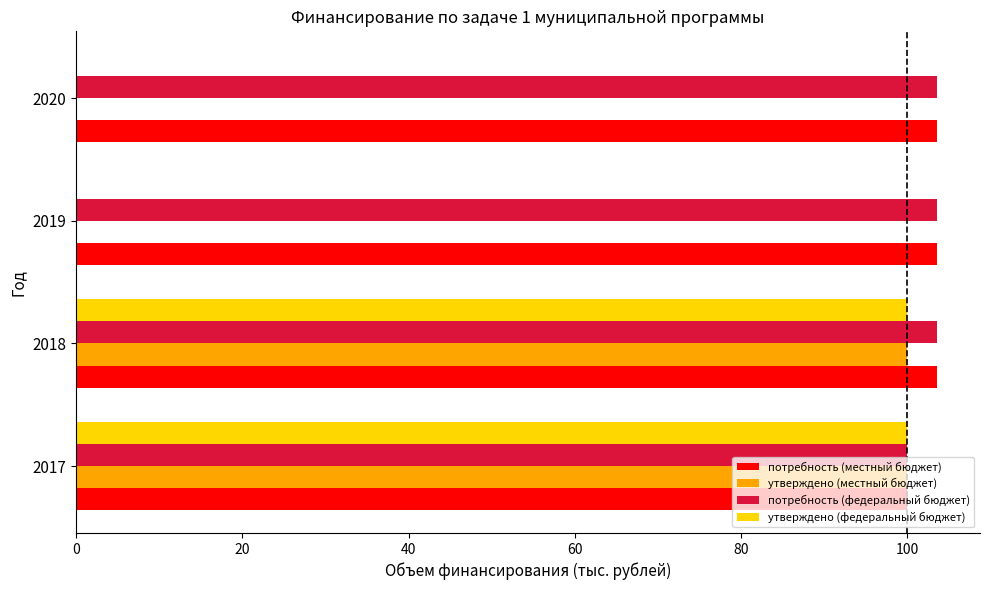

How many data points in потребность (местный бюджет) are above 103?

3